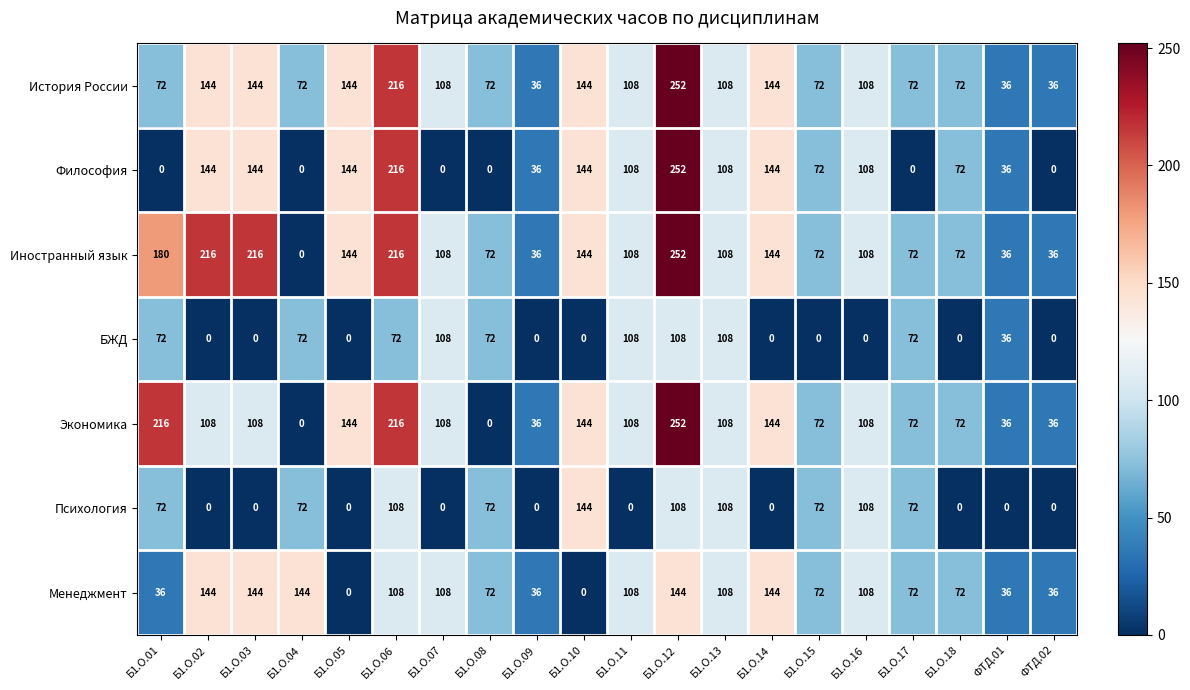

At which label does Иностранный язык first exceed 108?

Б1.О.01